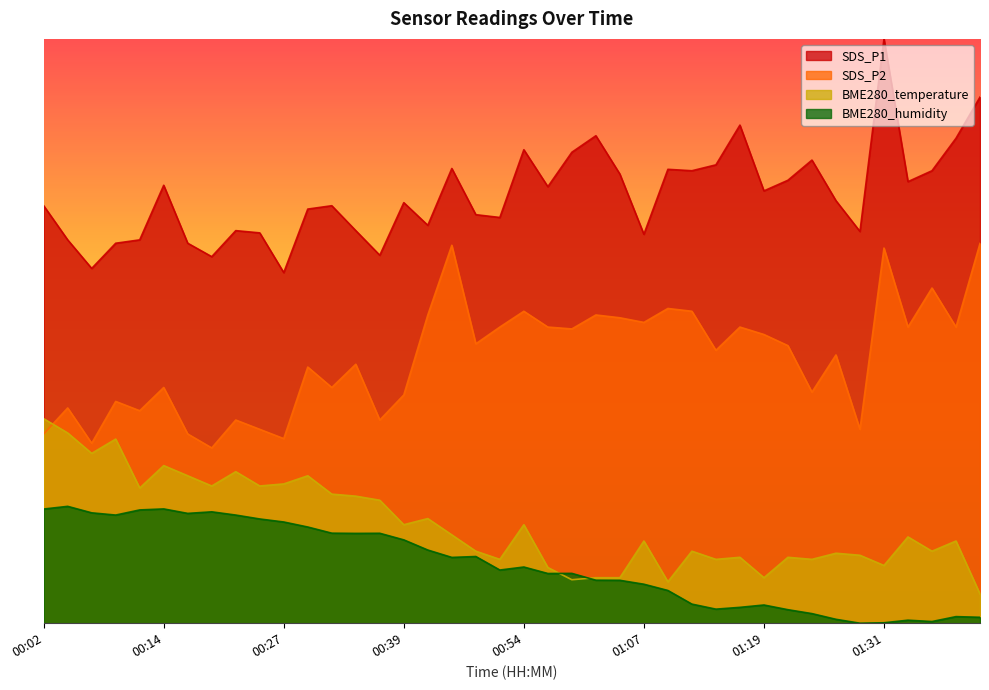

Between 00:29 and 01:26, which series saw the biggest shift?

BME280_humidity